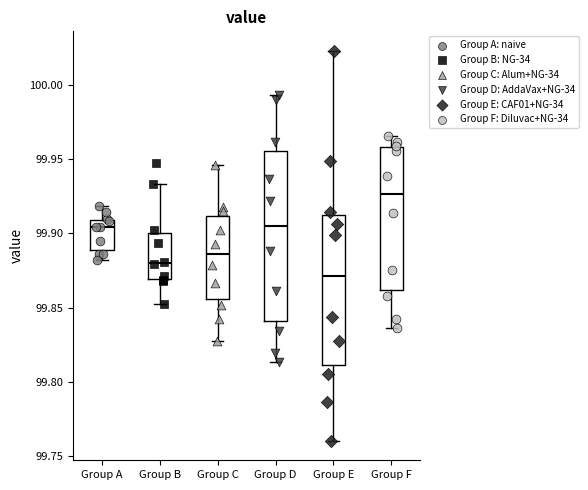

Which box has the highest median line?

Group F